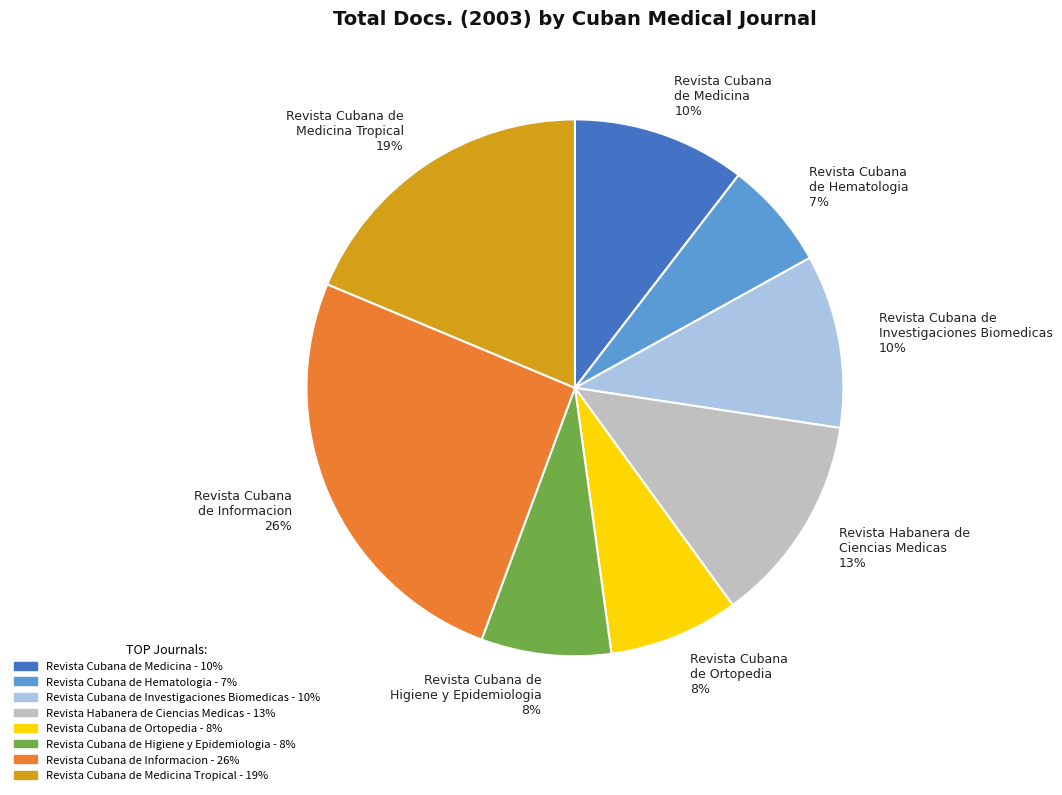

Between Revista Cubana de Investigaciones Biomedicas 10% and Revista Cubana de Hematologia 7%, which is larger?

Revista Cubana de Investigaciones Biomedicas 10%